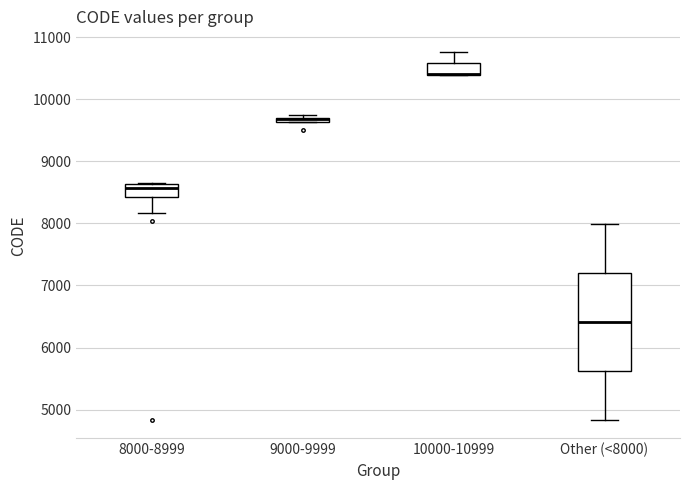

Where is the lower edge of the box for 10000-10999 on the y-axis? The values are not printed on the chart, so give them approximately, as read against the axis.

10400